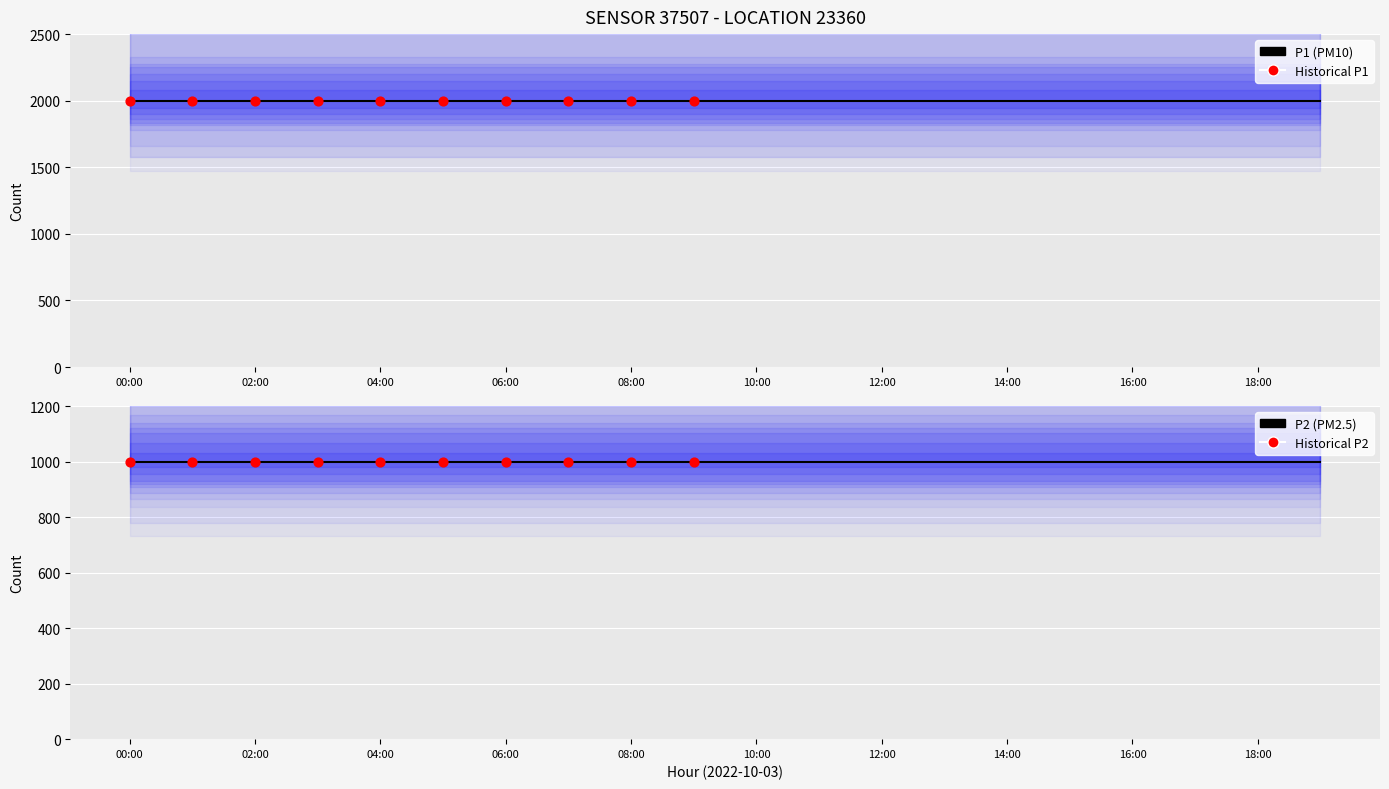

Which series reaches the minimum Y coordinate?

P2